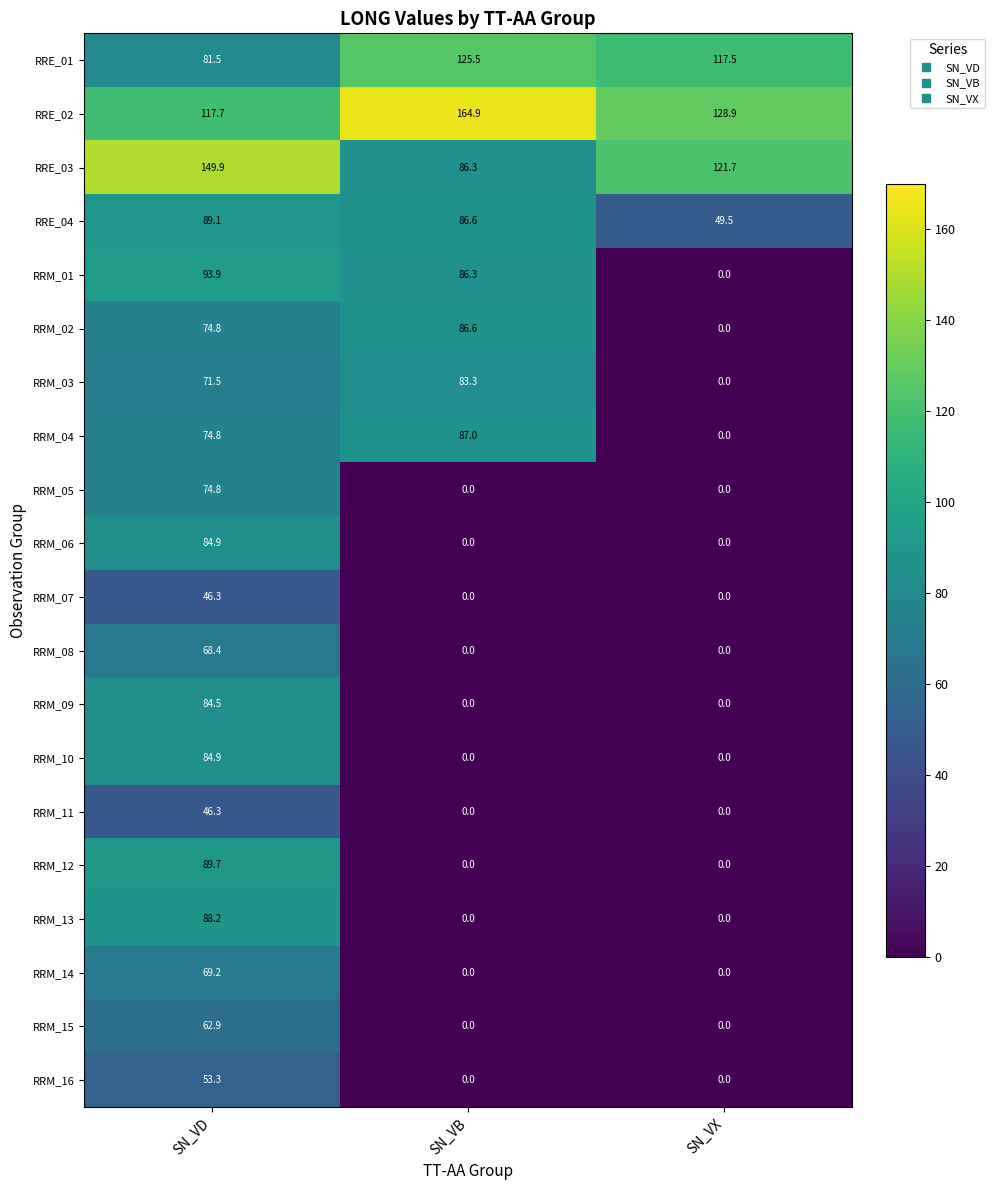

How many values in RRM_14 are above zero?

1